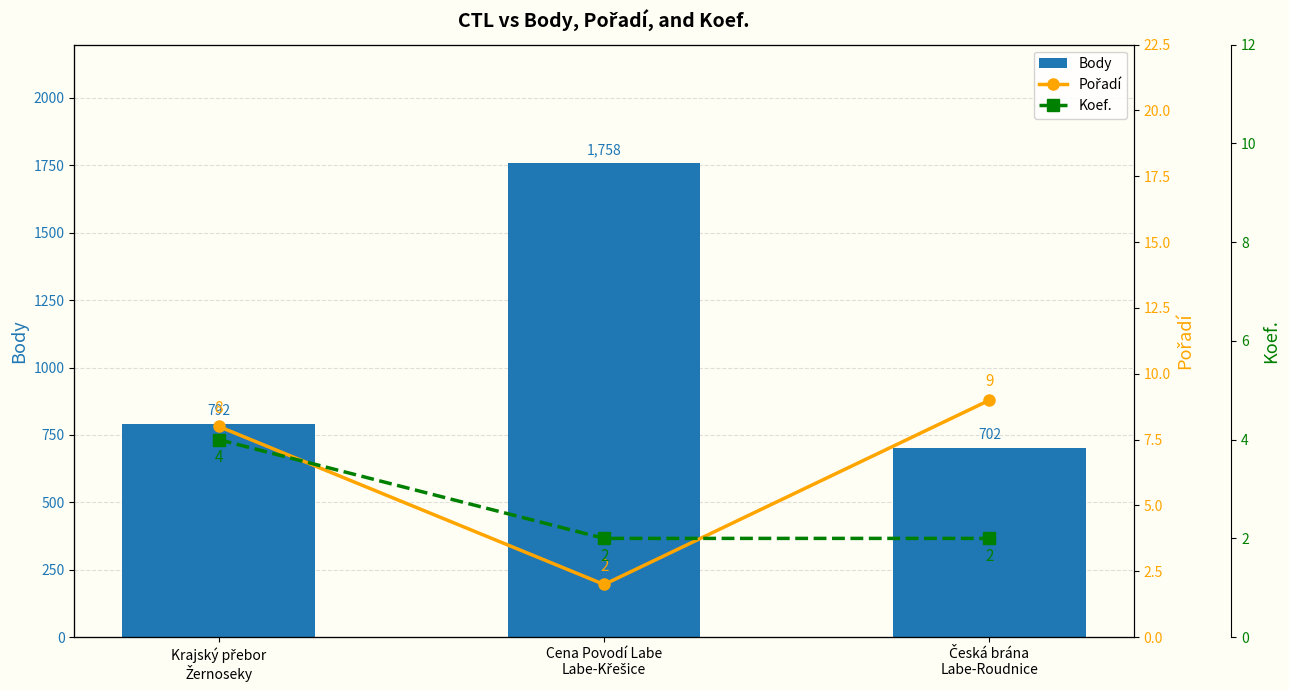

At which category is the sum across all series the highest?

Cena Povodí Labe
Labe-Křešice